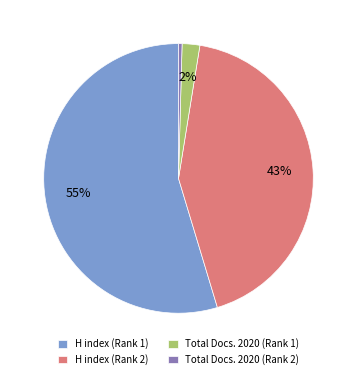

How many slices are in this pie chart?

4